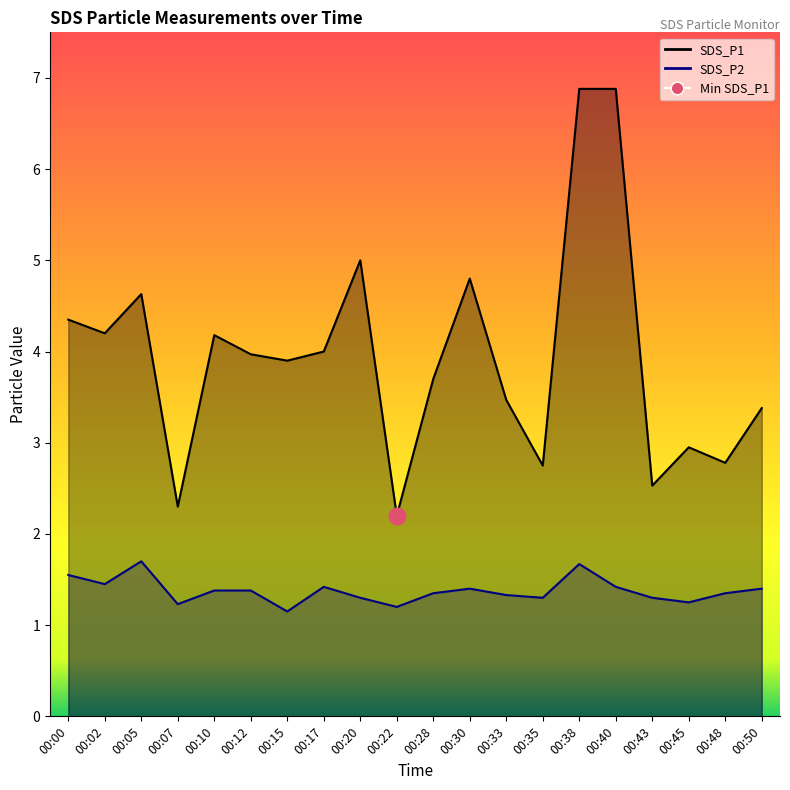

How many interior local peaks does the SDS_P2 series have?

4